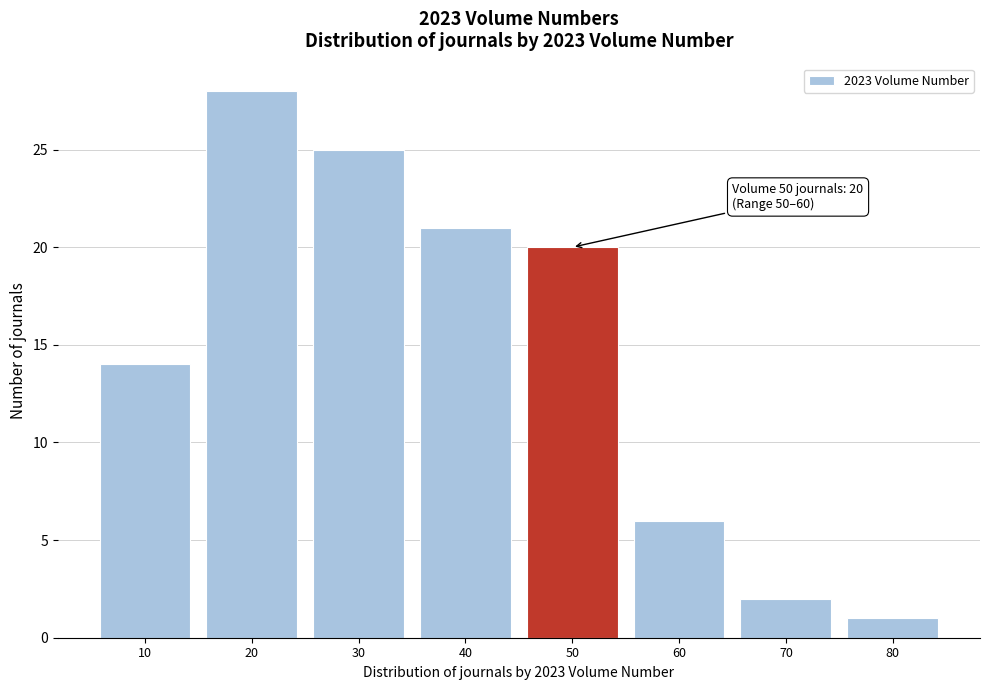

Reading left to right, transcribe all the data shown in this chart.

14	28	25	21	20	6	2	1